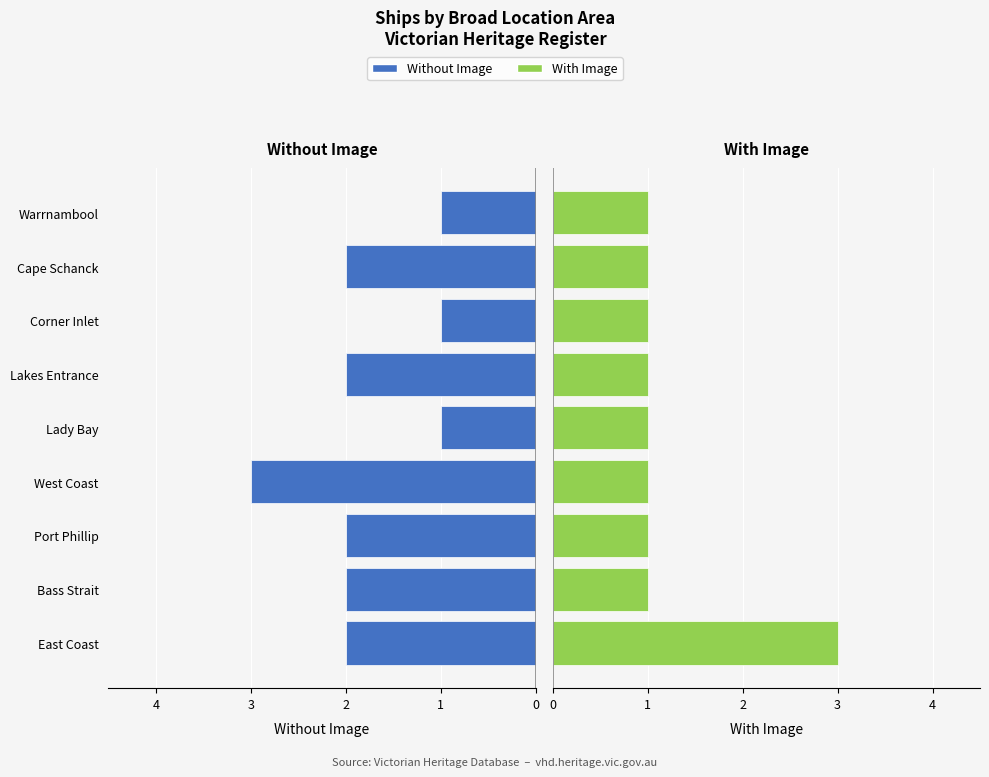

What value does the With Image series have at Corner Inlet?

1